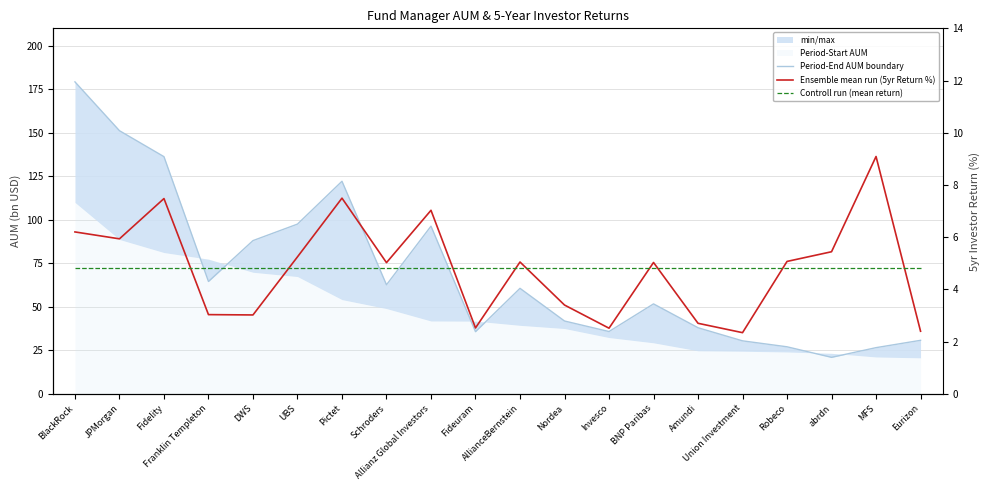

What is the value of the Ensemble mean run (5yr Return %) point at the 19th from the left?

9.1